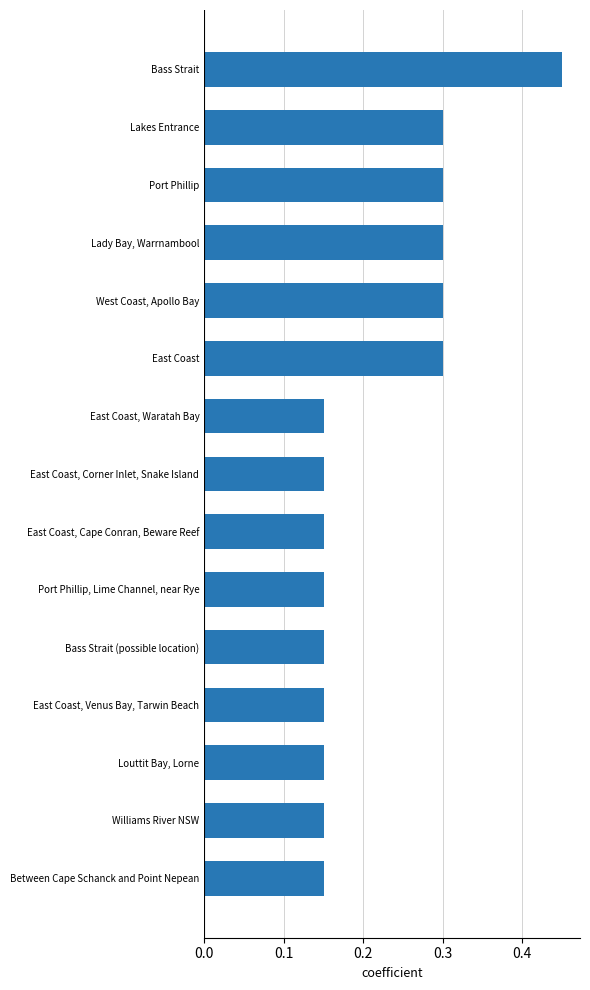

True or false: the data shows 0.4 at Lakes Entrance.

False